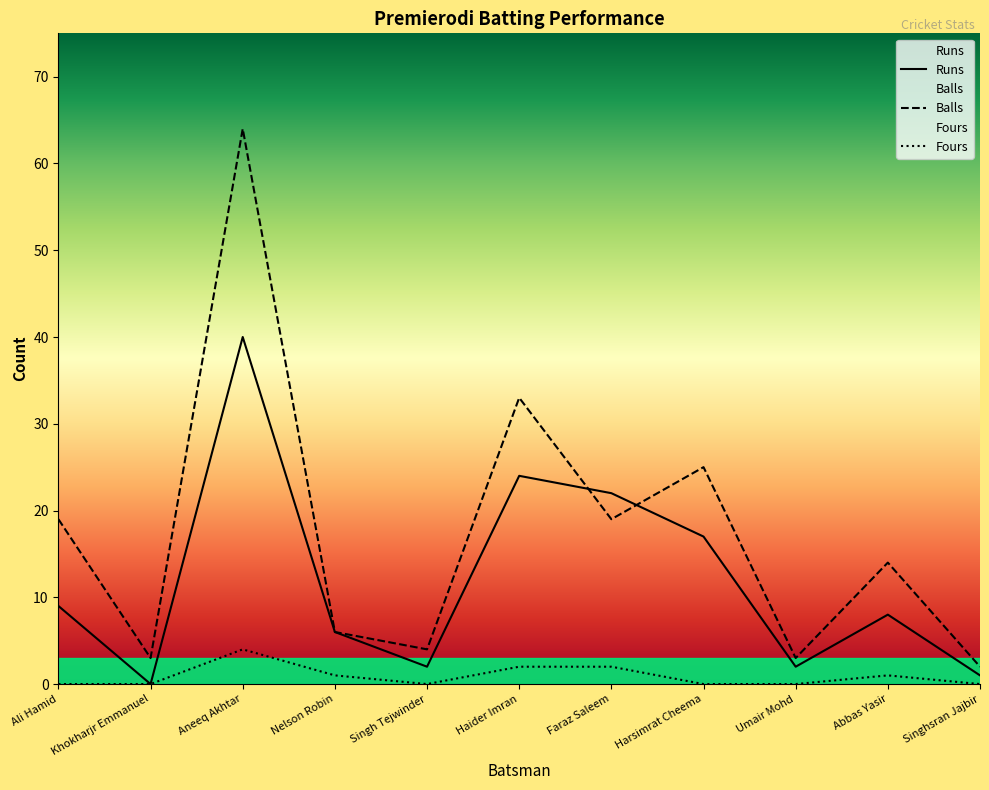

How many lines are shown in the chart?

3